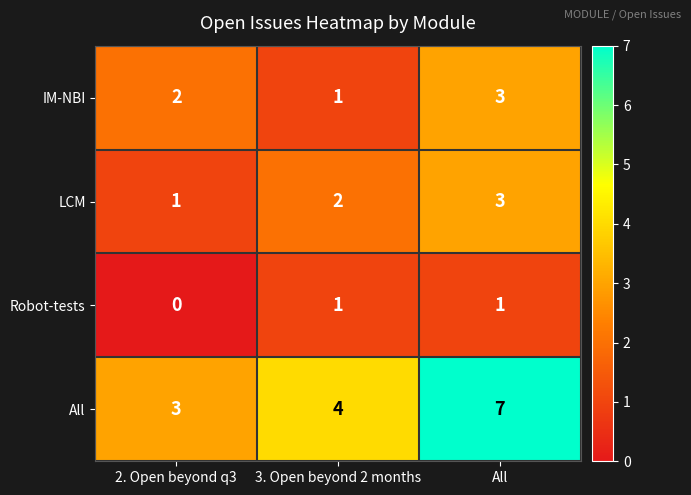

Between 3. Open beyond 2 months and All, which series saw the biggest shift?

All